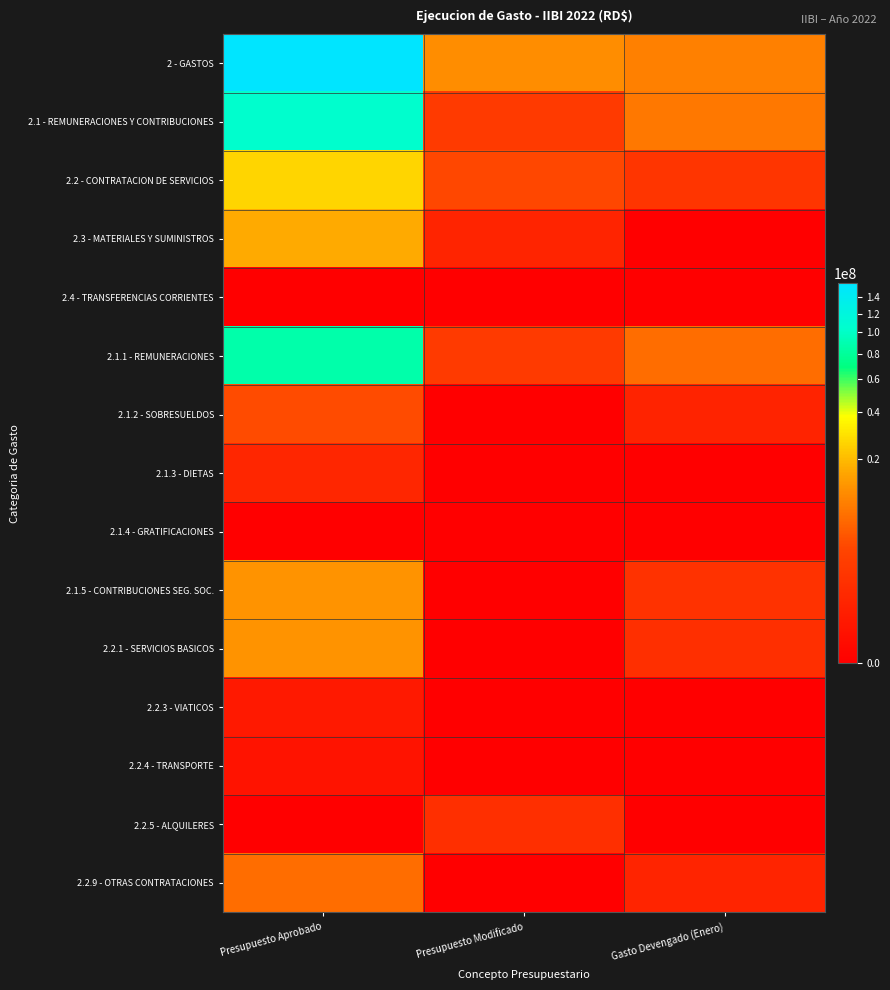

Between Presupuesto Aprobado and Gasto Devengado (Enero), which is larger?

Presupuesto Aprobado